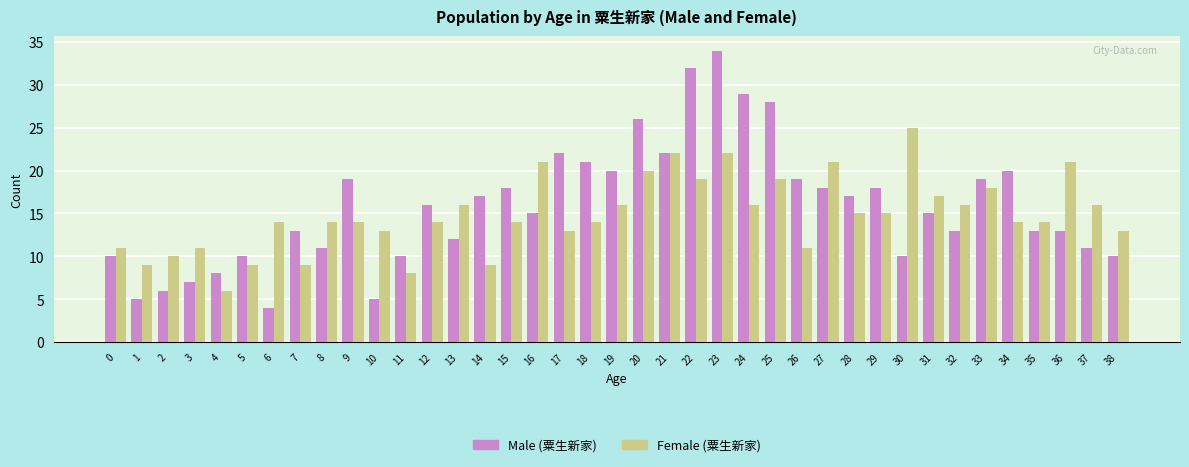

What is the value of the Female (粟生新家) bar at the 35th from the left?

14